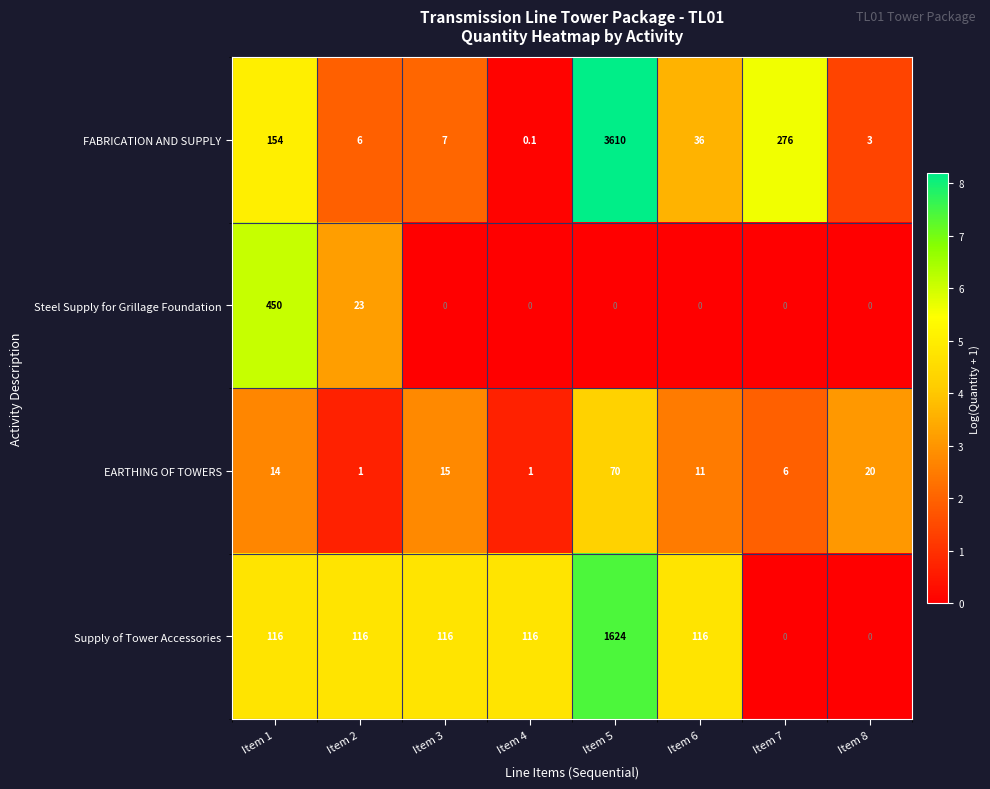

What is the difference between the highest and lowest values at Item 8?

20.0